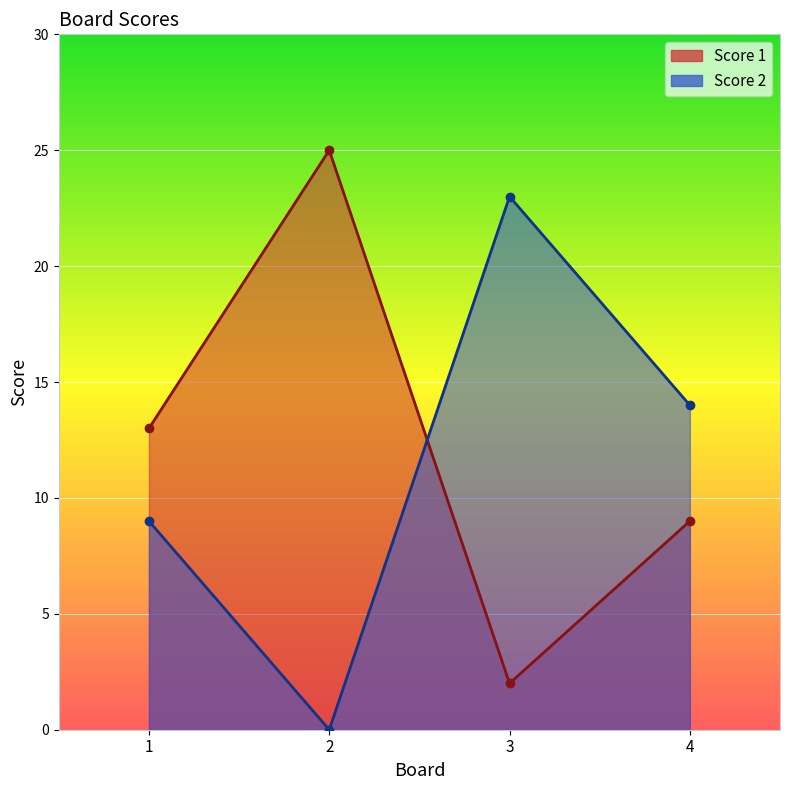

The Score 1 series shows 25 at 2. True or false?

True